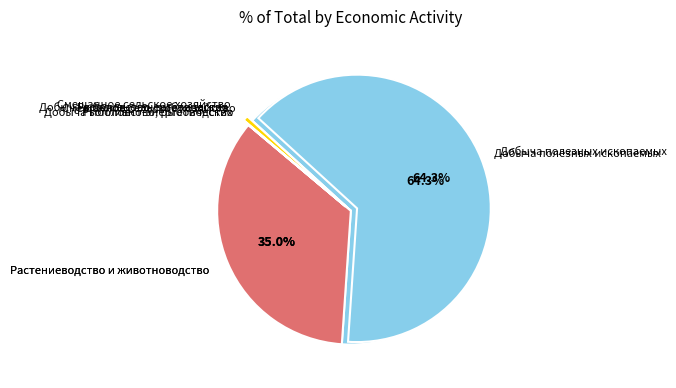

How many segments does this pie chart have?

5